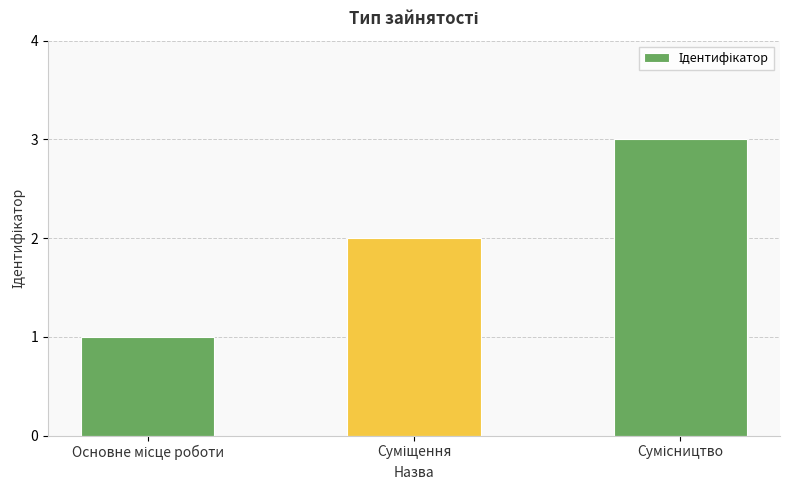

What is the greatest value displayed?

3